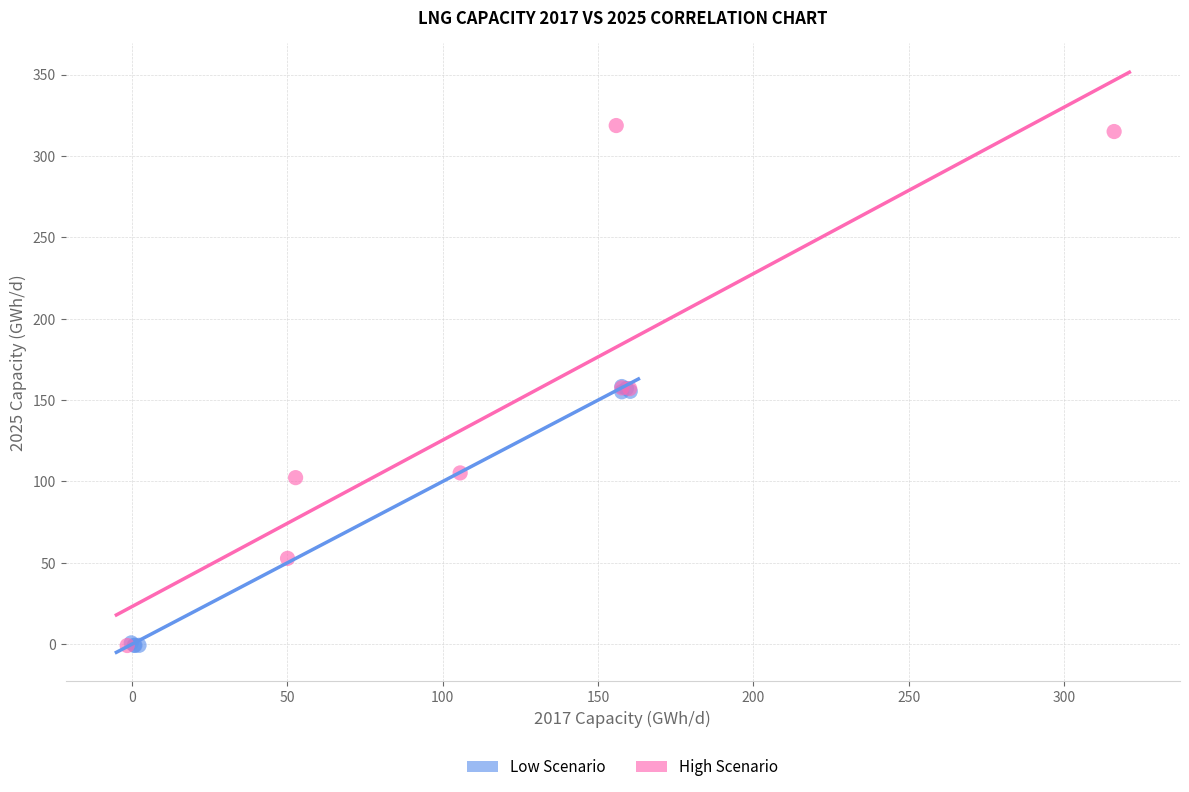

What are all the series names shown in the legend?

Low Scenario, High Scenario